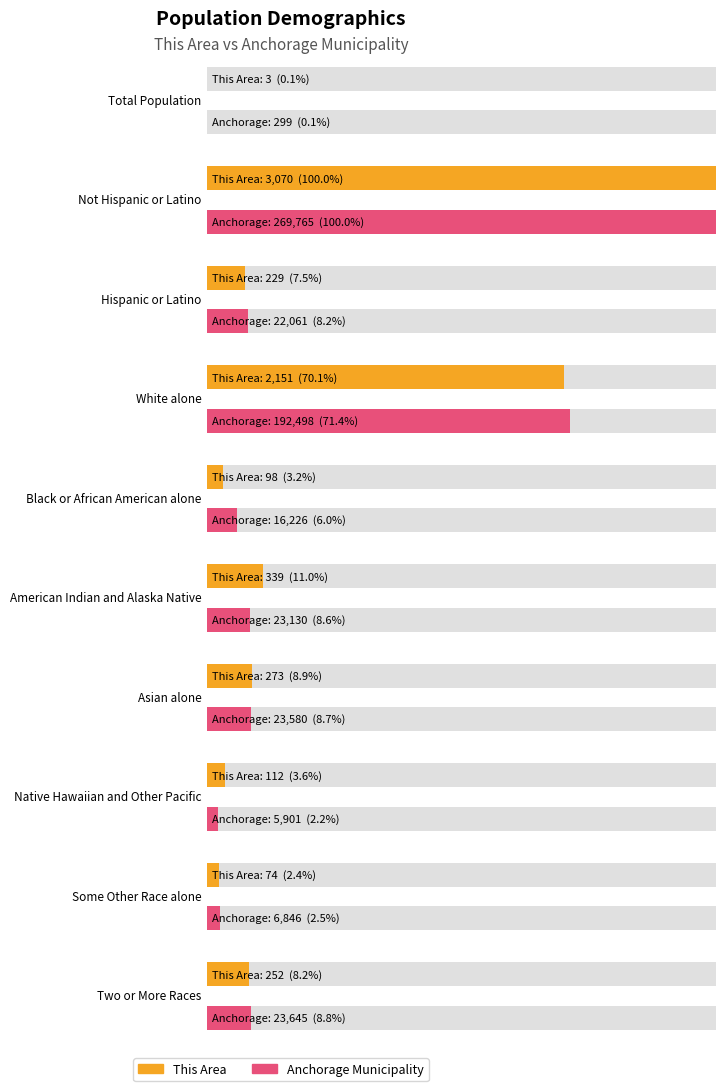

The value of This Area at American Indian and Alaska Native is 216. True or false?

False